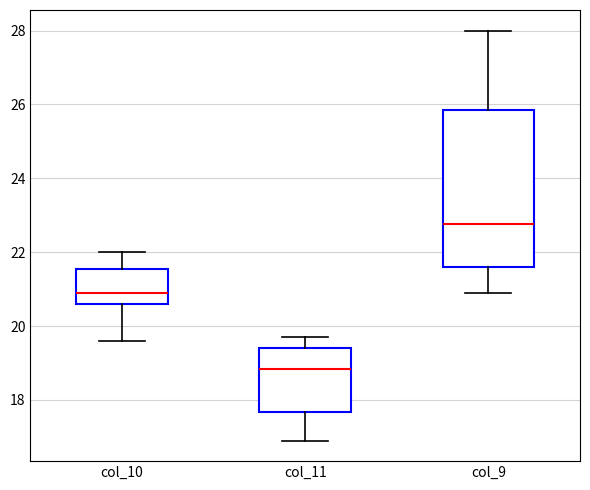

Where does the lower whisker of the box for col_9 end on the y-axis? The values are not printed on the chart, so give them approximately, as read against the axis.

21.0